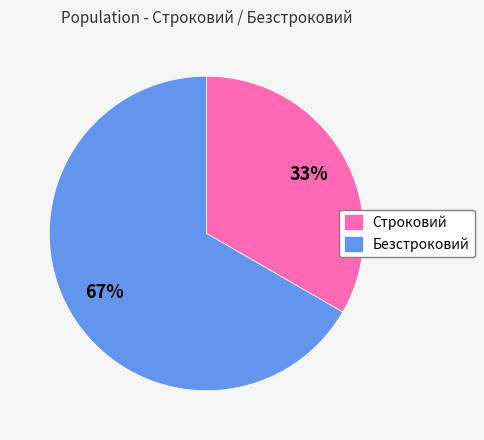

The Безстроковий slice represents 67% of the pie. True or false?

True